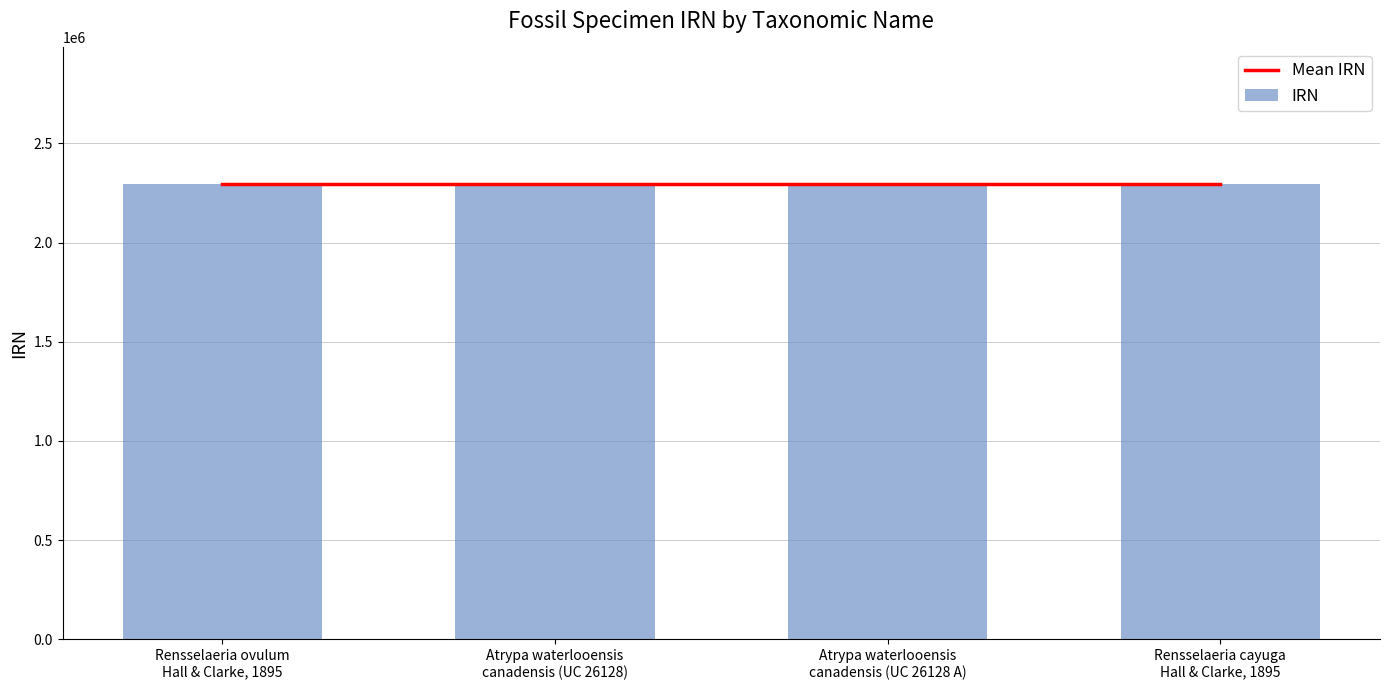

Where does the IRN series first go above 2295008?

Atrypa waterlooensis
canadensis (UC 26128 A)